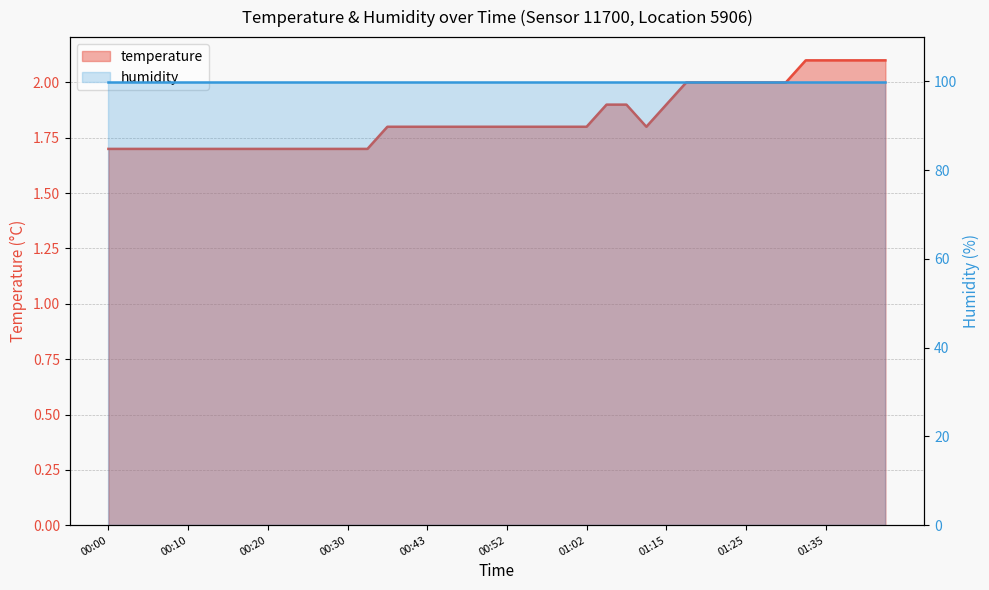

Where is the data nearest to the value 1?

00:00